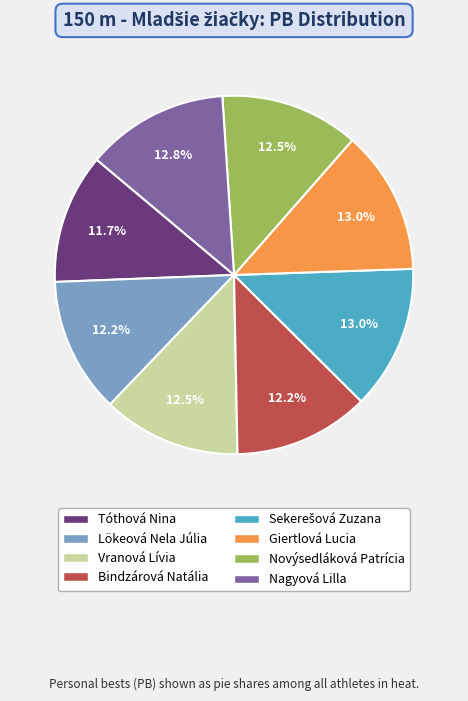

Approximately how many times larger is the value at Tóthová Nina compared to Nagyová Lilla?

0.9